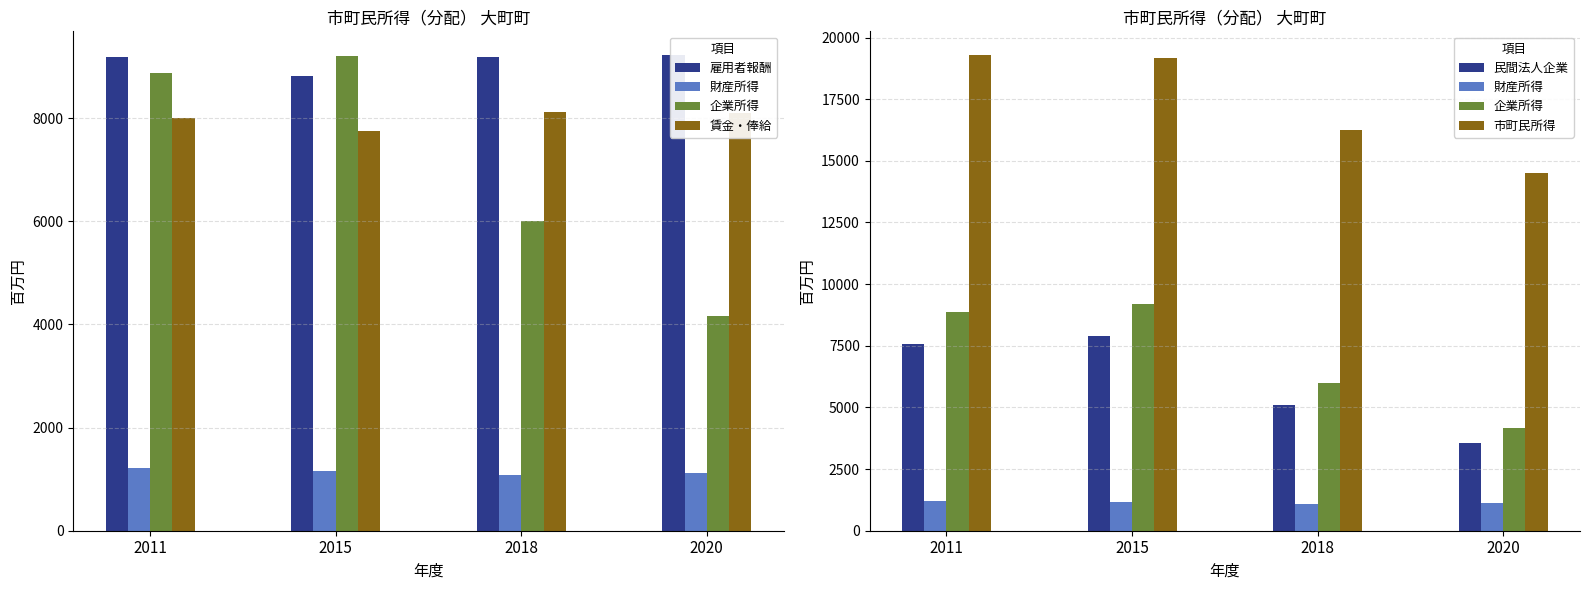

What is the sum of all 市町民所得 values?

69222.6